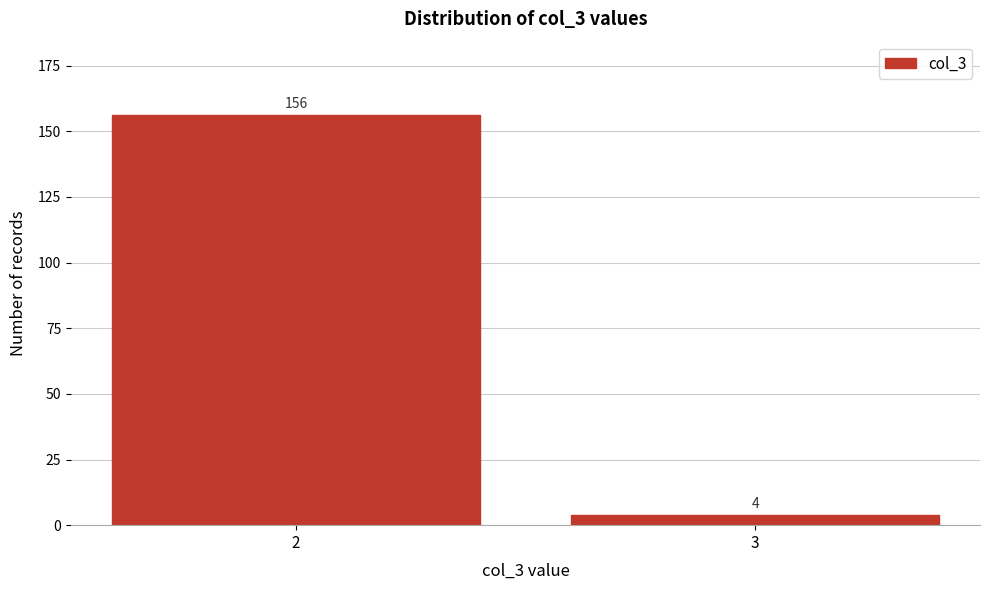

Reading left to right, list all the values displayed in this chart.

156	4